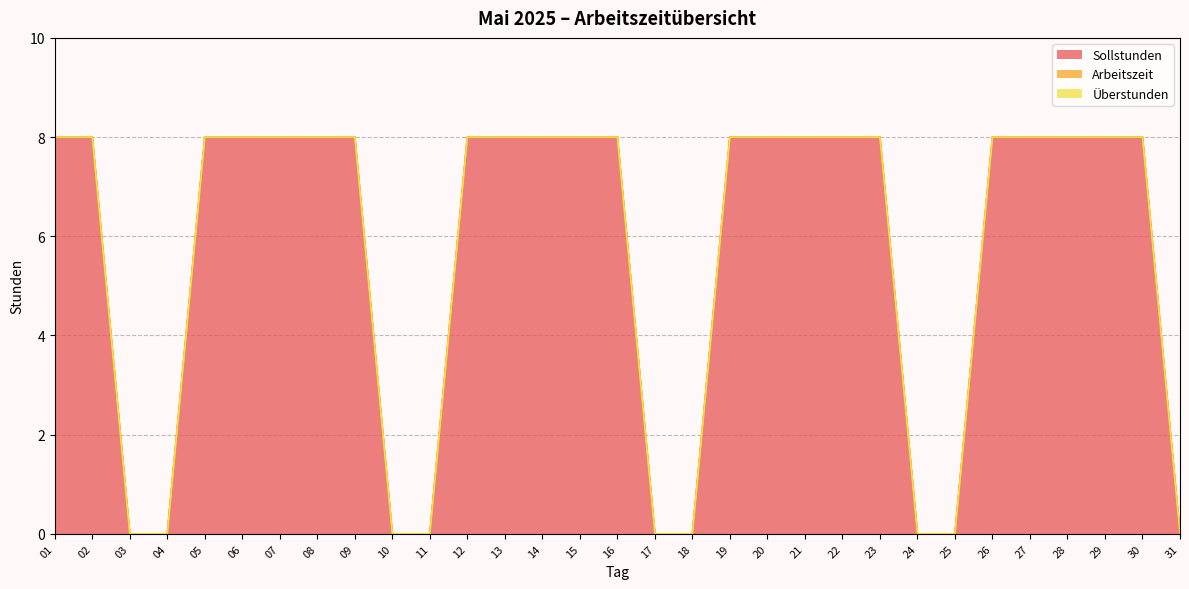

Reading left to right, list all the values displayed in this chart.

Sollstunden: 01=8	02=8	03=0	04=0	05=8	06=8	07=8	08=8	09=8	10=0	11=0	12=8	13=8	14=8	15=8	16=8	17=0	18=0	19=8	20=8	21=8	22=8	23=8	24=0	25=0	26=8	27=8	28=8	29=8	30=8	31=0
Arbeitszeit: 01=0	02=0	03=0	04=0	05=0	06=0	07=0	08=0	09=0	10=0	11=0	12=0	13=0	14=0	15=0	16=0	17=0	18=0	19=0	20=0	21=0	22=0	23=0	24=0	25=0	26=0	27=0	28=0	29=0	30=0	31=0
Überstunden: 01=0	02=0	03=0	04=0	05=0	06=0	07=0	08=0	09=0	10=0	11=0	12=0	13=0	14=0	15=0	16=0	17=0	18=0	19=0	20=0	21=0	22=0	23=0	24=0	25=0	26=0	27=0	28=0	29=0	30=0	31=0